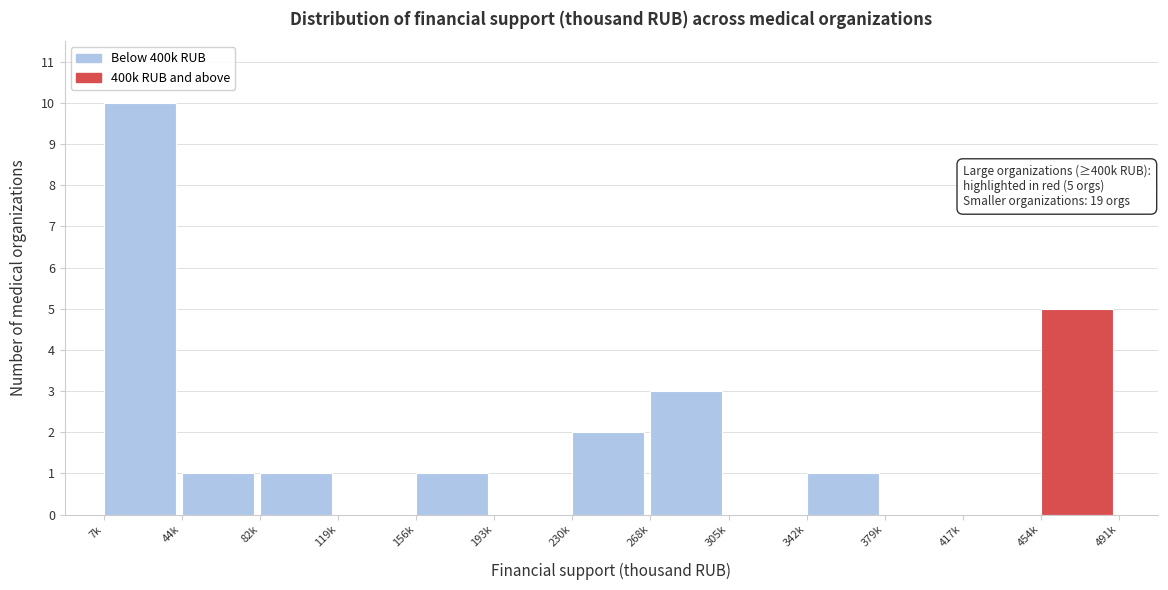

Reading left to right, list all the values displayed in this chart.

7k=10	44k=1	82k=1	119k=0	156k=1	193k=0	230k=2	268k=3	305k=0	342k=1	379k=0	417k=0	454k=5